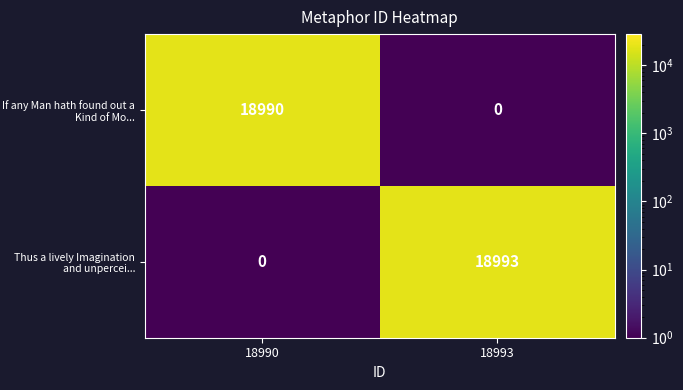

Which category has the lowest value in the If any Man hath found out a Kind of Mo... series?

18993